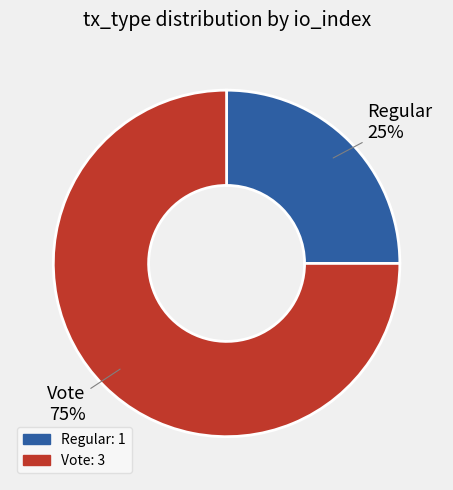

Between Regular and Vote, which is larger?

Vote